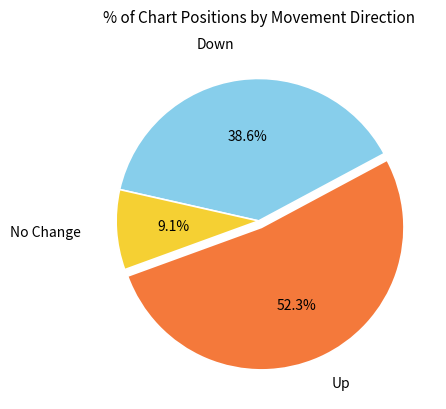

Is there a majority slice in this chart?

Yes